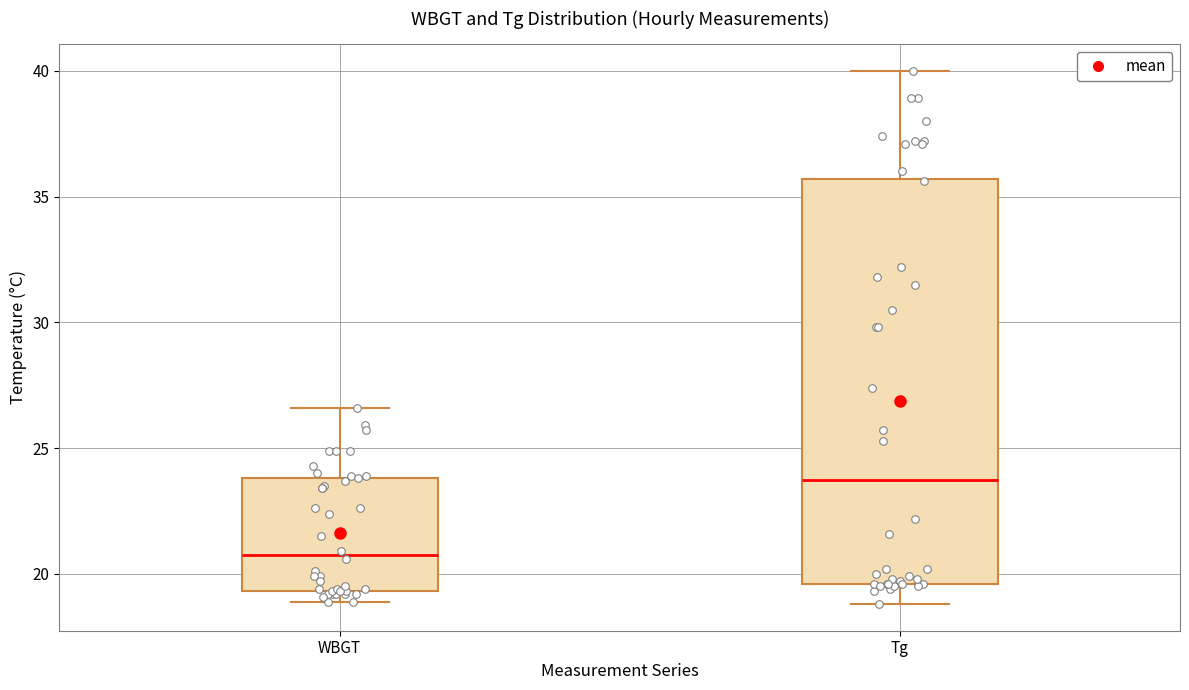

Reading left to right, read every box against the y-axis: the position of its median line, the range the box covers, and the ends of its whiskers. The values are not printed on the chart, so give them approximately, as read against the axis.

WBGT: median 21.0, box 19.5 to 24.0, whiskers 19.0 to 26.5
Tg: median 24.0, box 19.5 to 35.5, whiskers 19.0 to 40.0